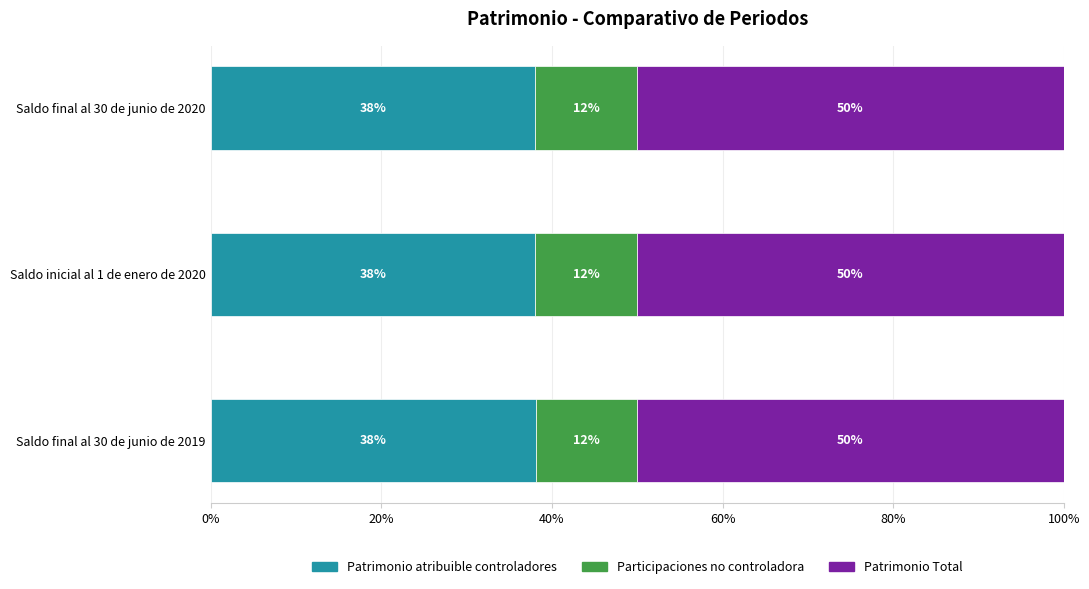

The Patrimonio atribuible controladores series shows 11.2 at Saldo final al 30 de junio de 2019. True or false?

False